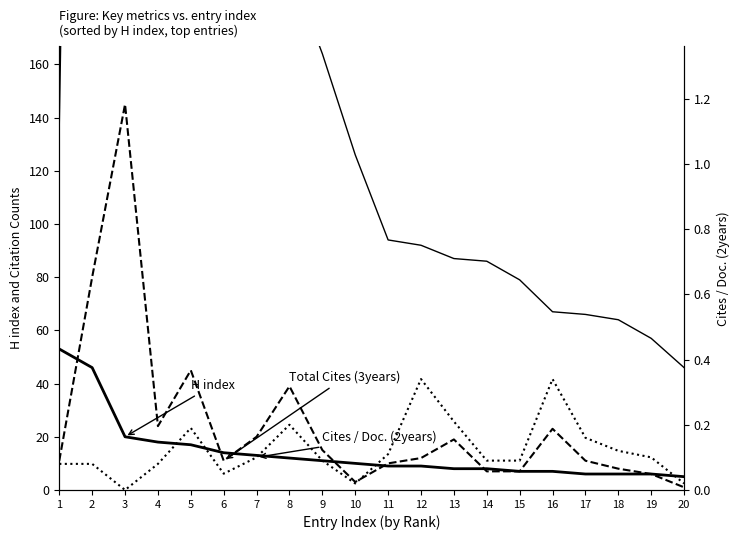

True or false: Total Cites (3years) has a value of 55.8 at 2.

False